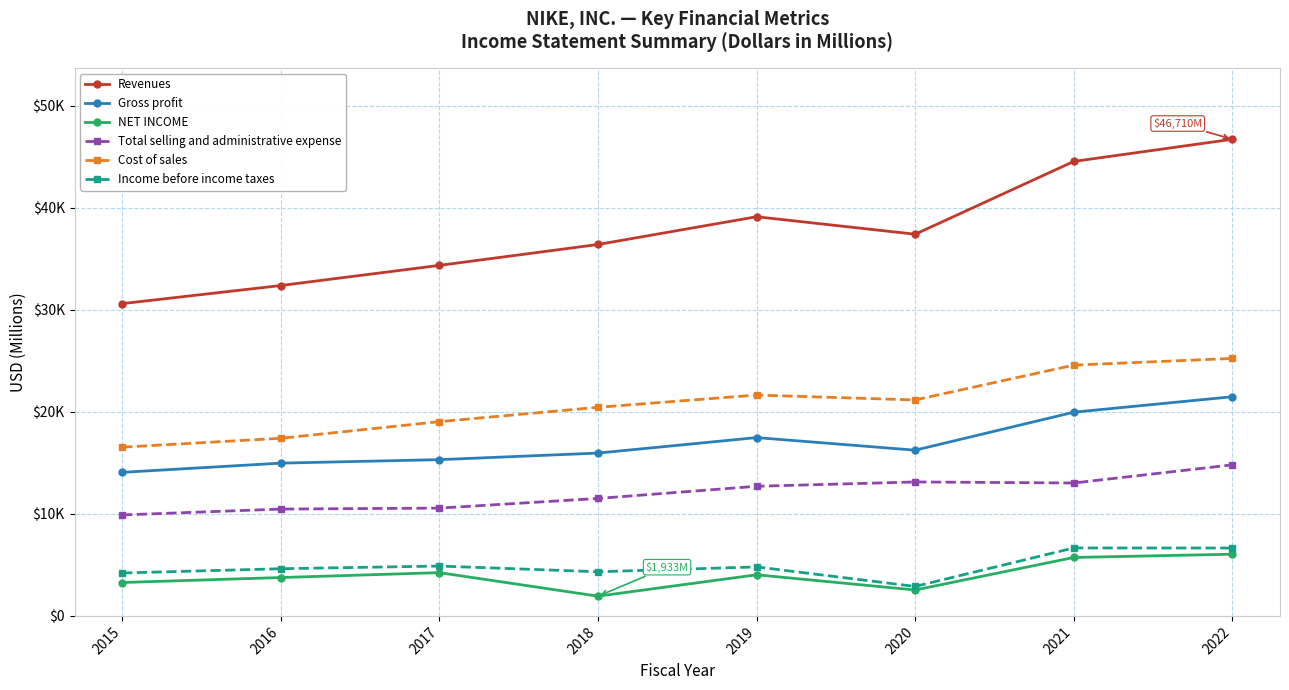

What is the sum of the Revenues values at 2021 and 2020?

81941